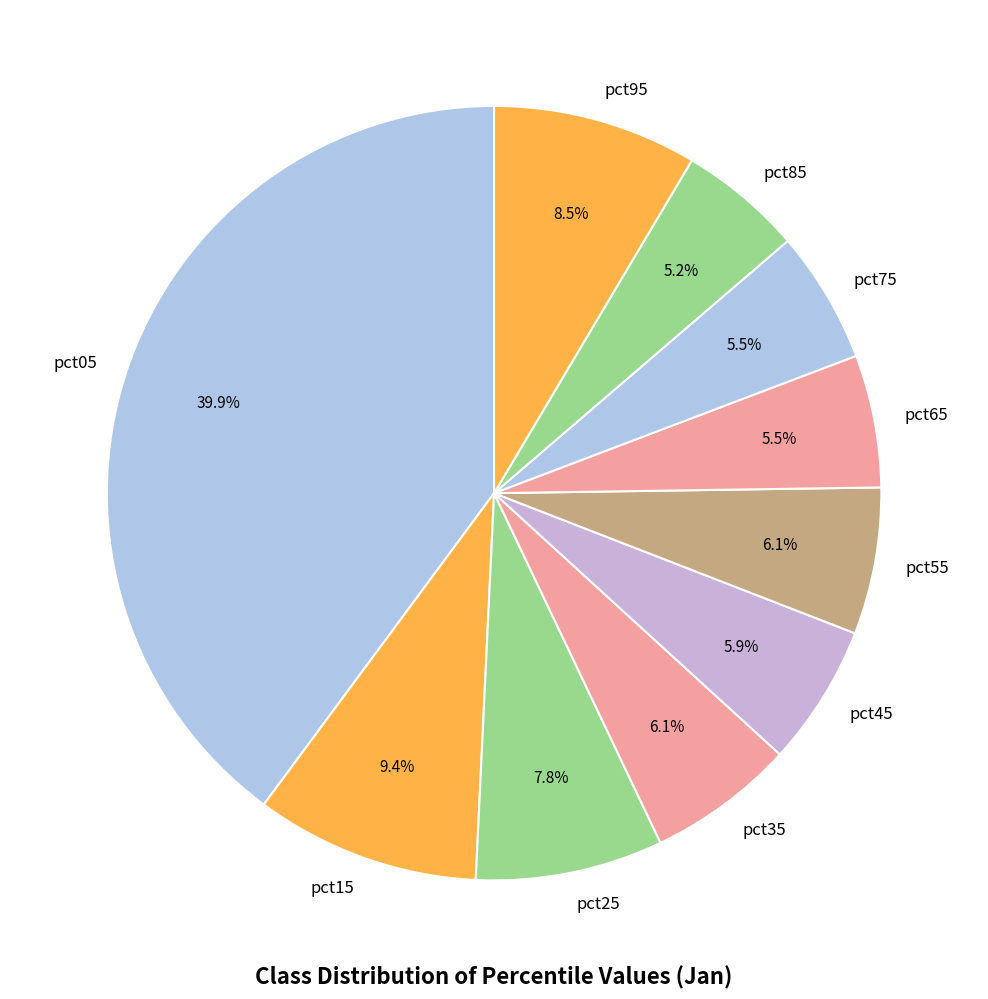

What percentage is the pct35 slice, to the nearest percent?

6%